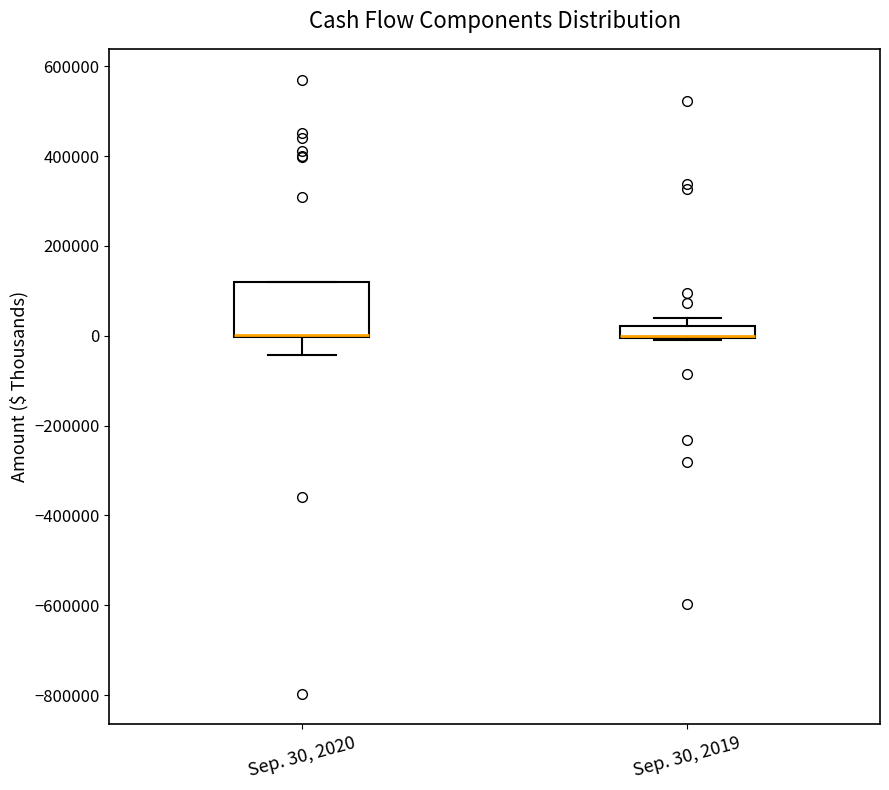

Where is the lower edge of the box for Sep. 30, 2019 on the y-axis? The values are not printed on the chart, so give them approximately, as read against the axis.

0